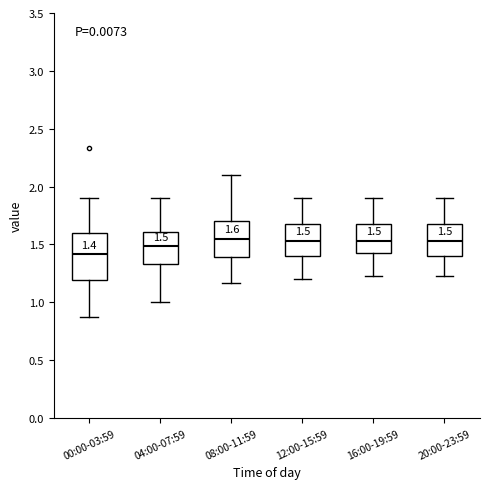

Comparing the boxes themselves (not the whiskers), which one is the tallest?

00:00-03:59